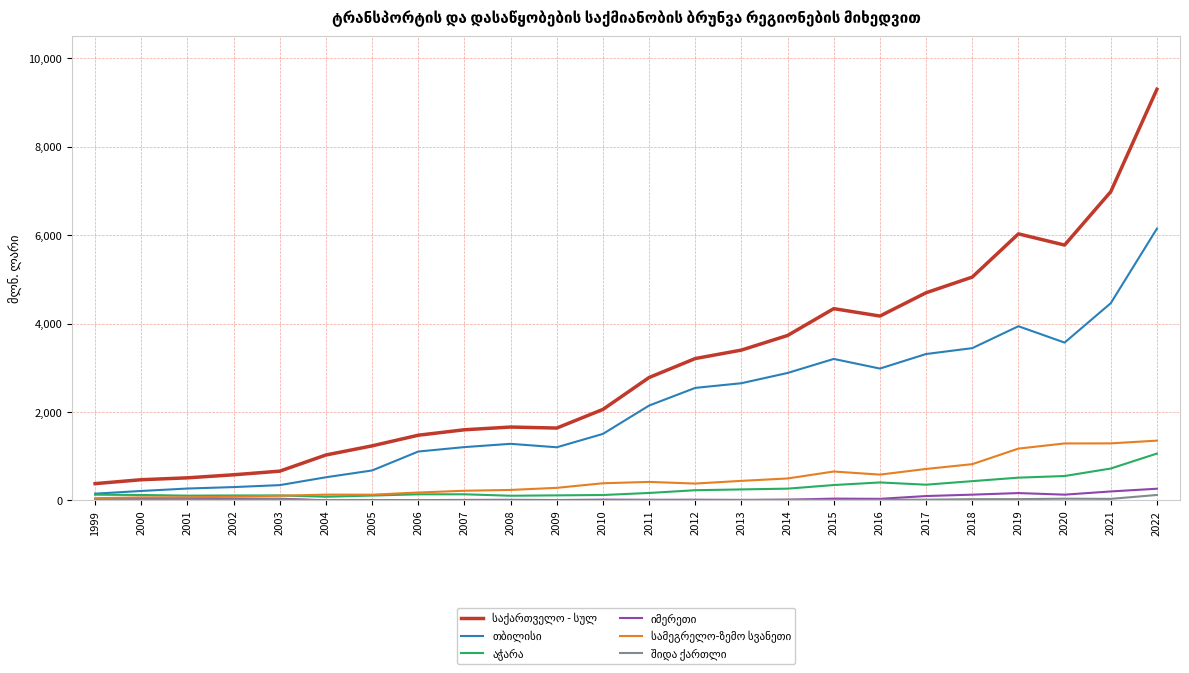

At which category is the sum across all series the highest?

2022